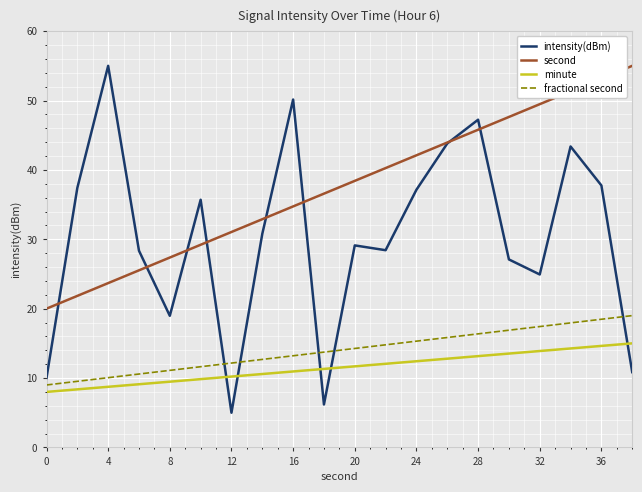

Which series has the largest range (max minus min)?

intensity(dBm)